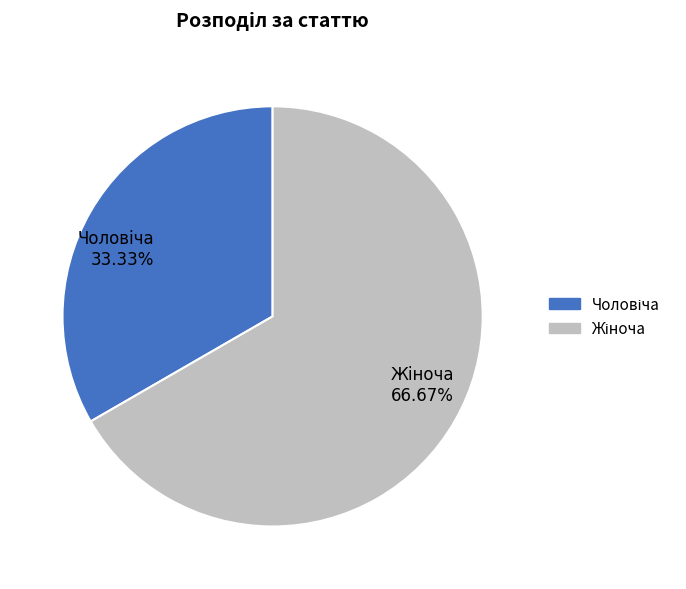

Count the number of slices in the pie.

2